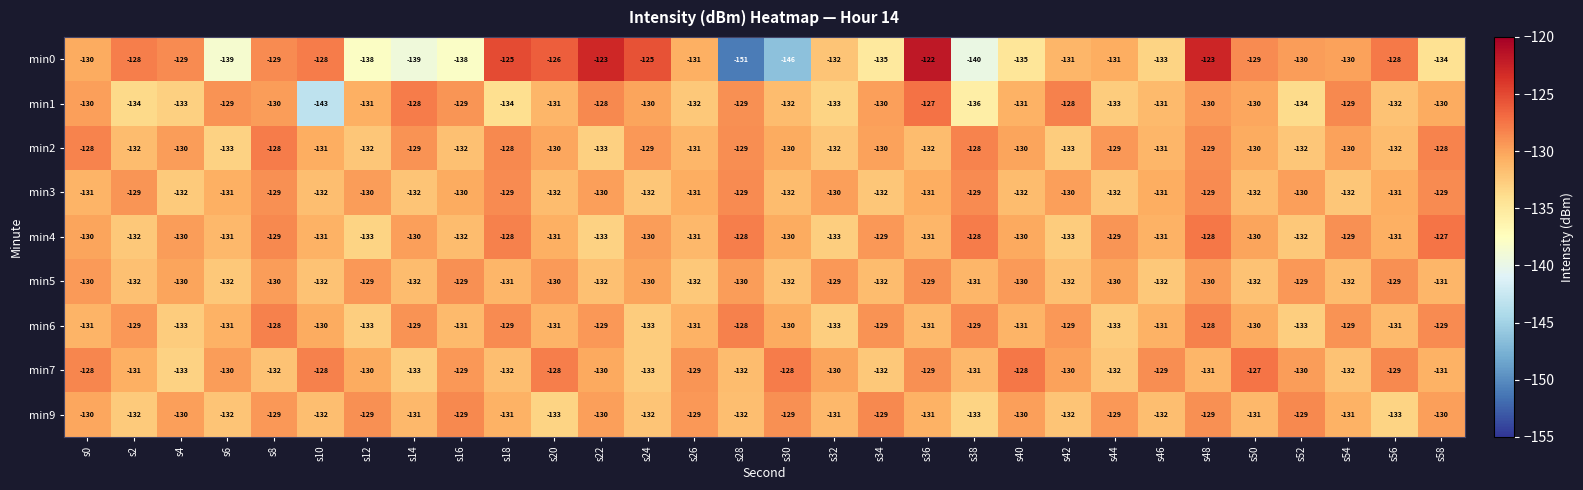

Where does the min1 series first go above -130?

s6